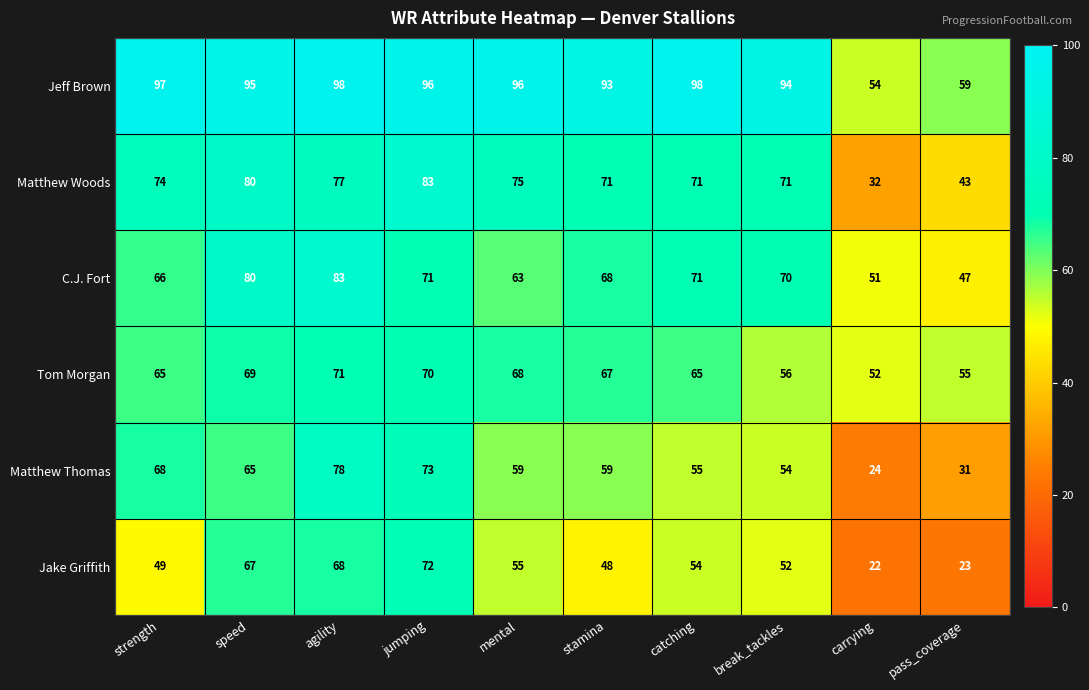

Which series has the largest range (max minus min)?

Matthew Thomas